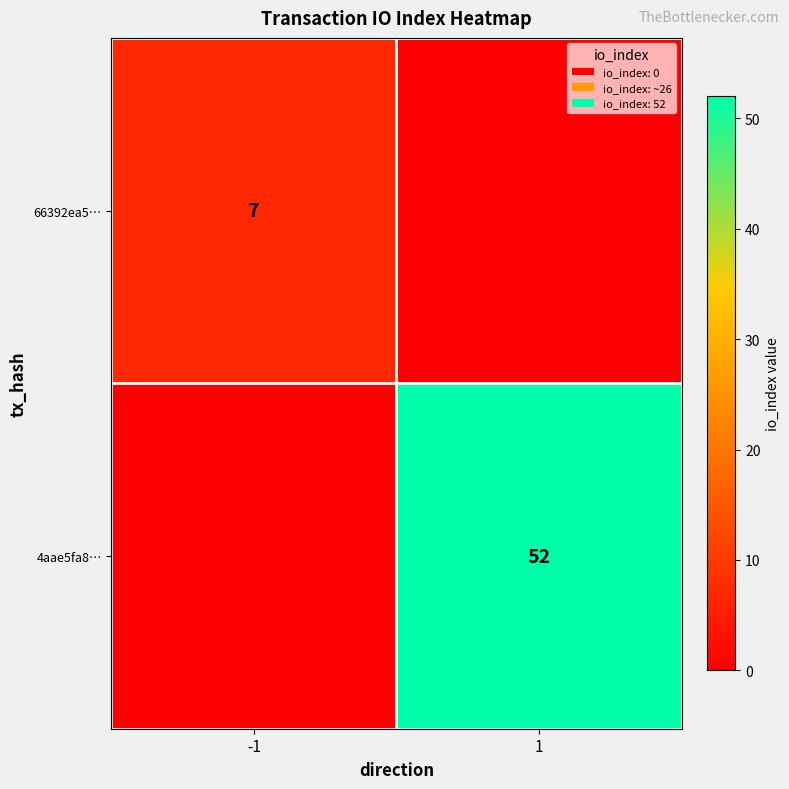

The 66392ea5… series shows 3 at -1. True or false?

False